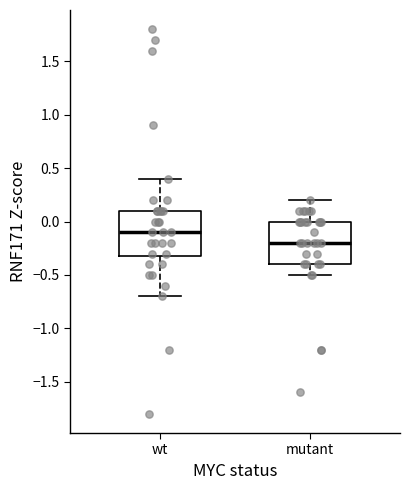

Where does the lower whisker of the box for wt end on the y-axis? The values are not printed on the chart, so give them approximately, as read against the axis.

-0.7